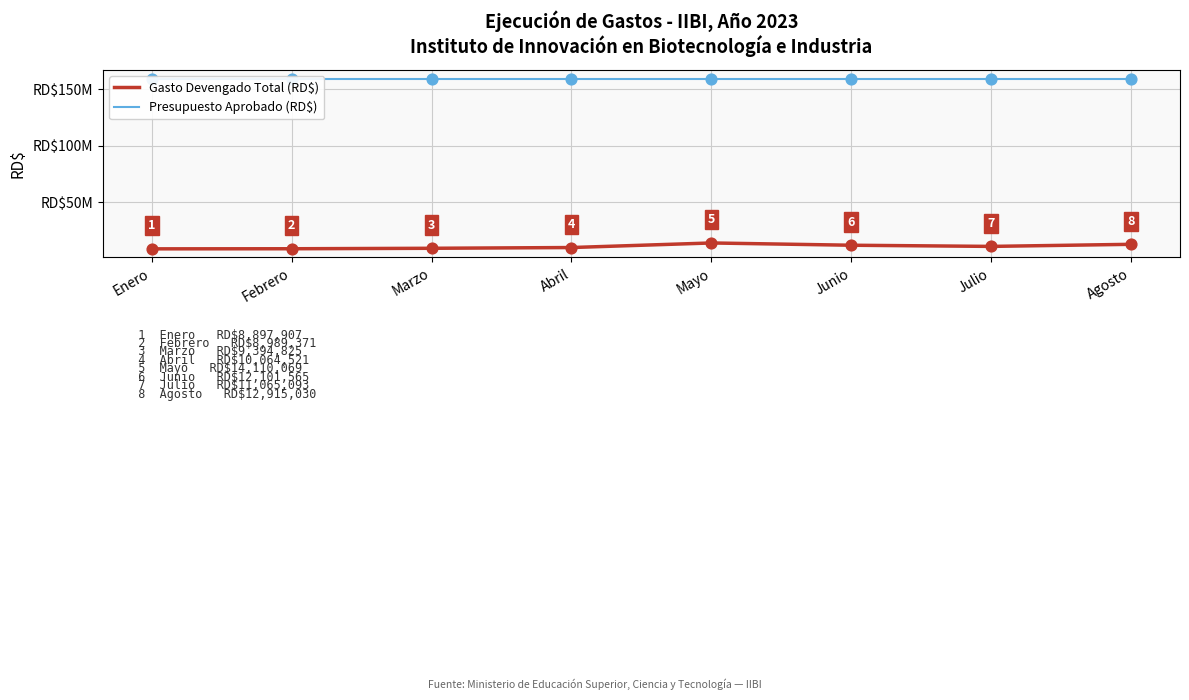

Which series contains the lowest Y value?

Gasto Devengado Total (RD$)